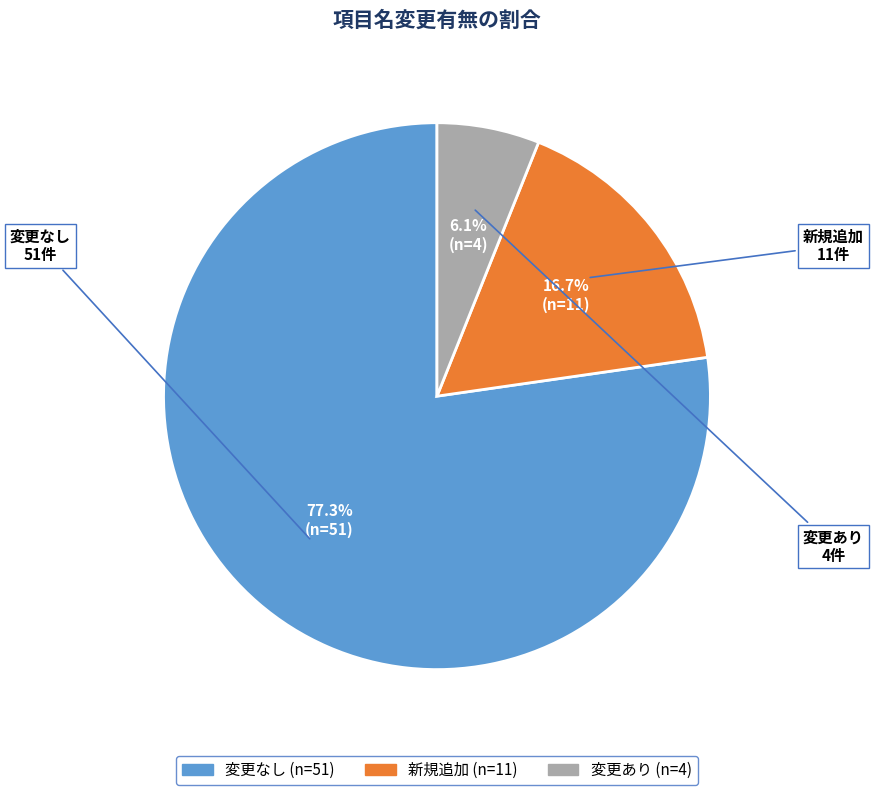

Which slice is the smallest?

変更あり